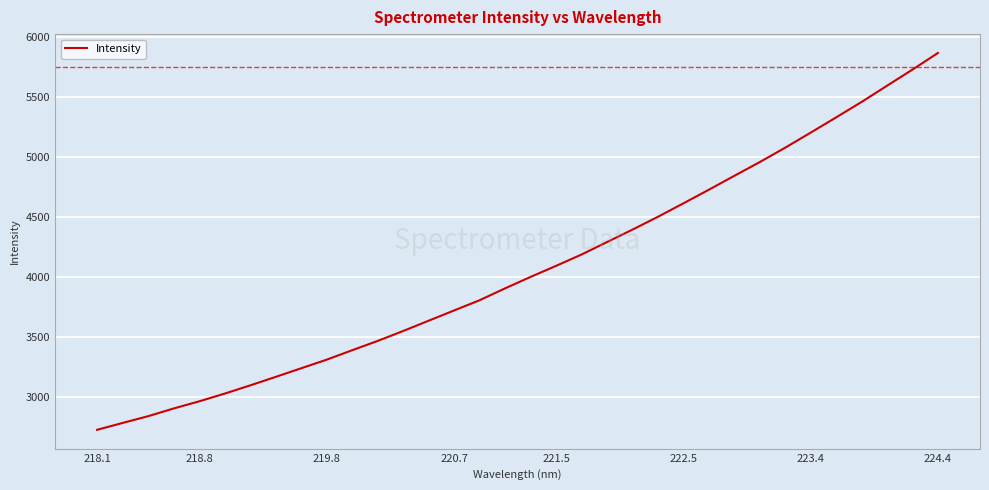

What is the smallest value displayed?

2725.7